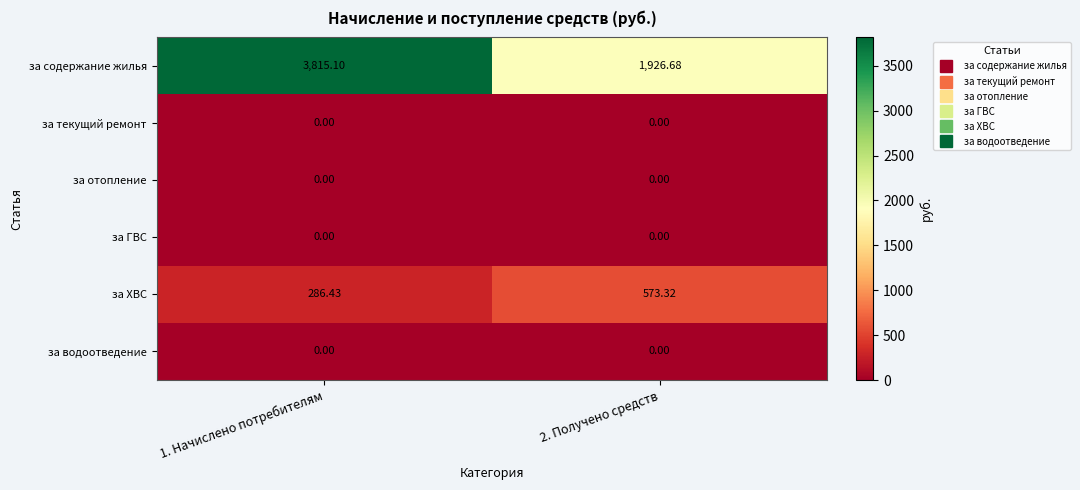

Between 1. Начислено потребителям and 2. Получено средств, which series saw the biggest shift?

за содержание жилья